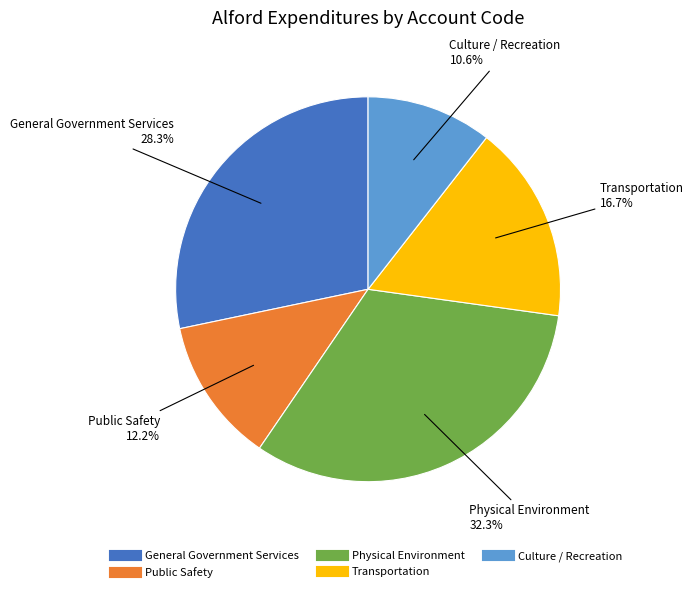

True or false: Transportation accounts for 5% of the total.

False